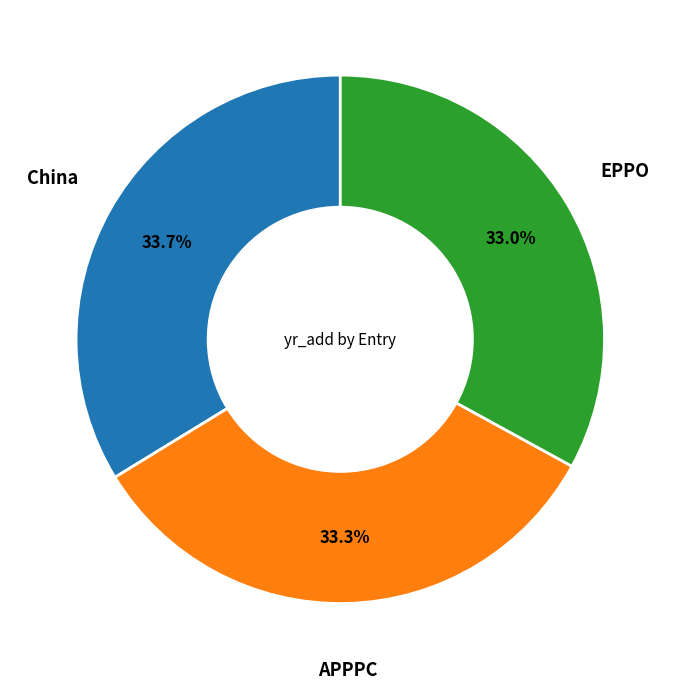

Does any single category account for the majority?

No